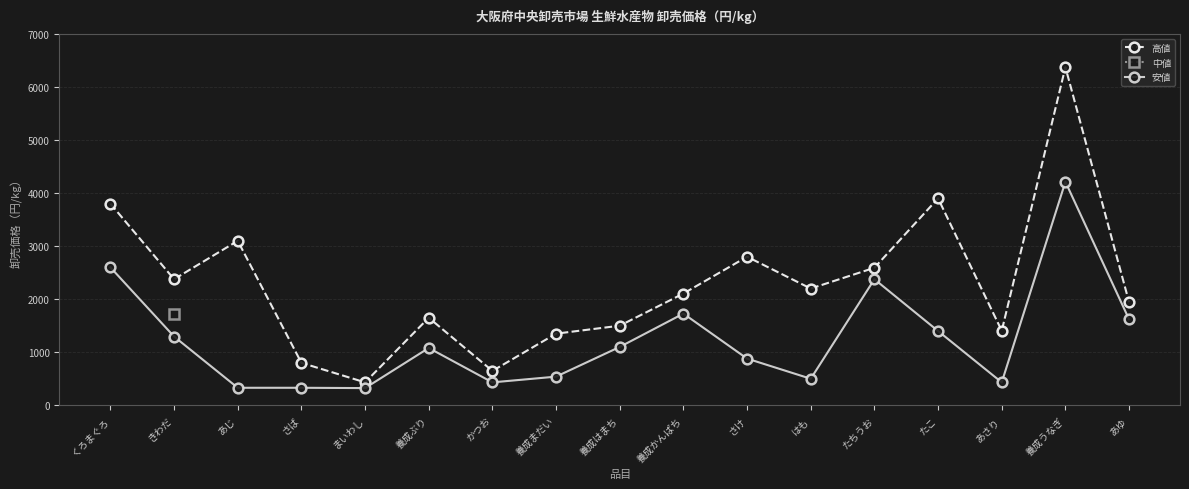

How many interior local valleys does the 安値 series have?

4